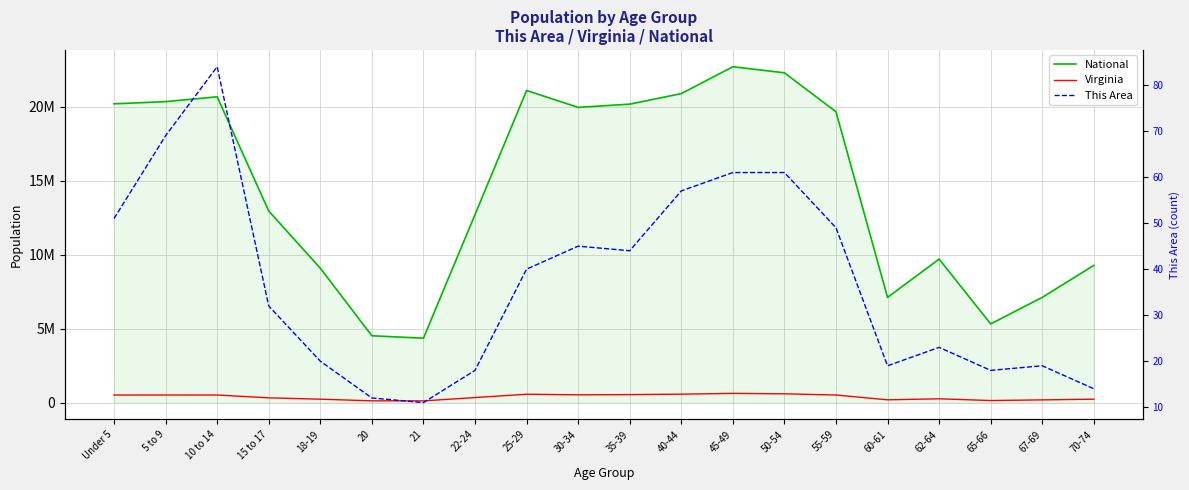

Is it true that National equals 5874399 at 18-19?

False